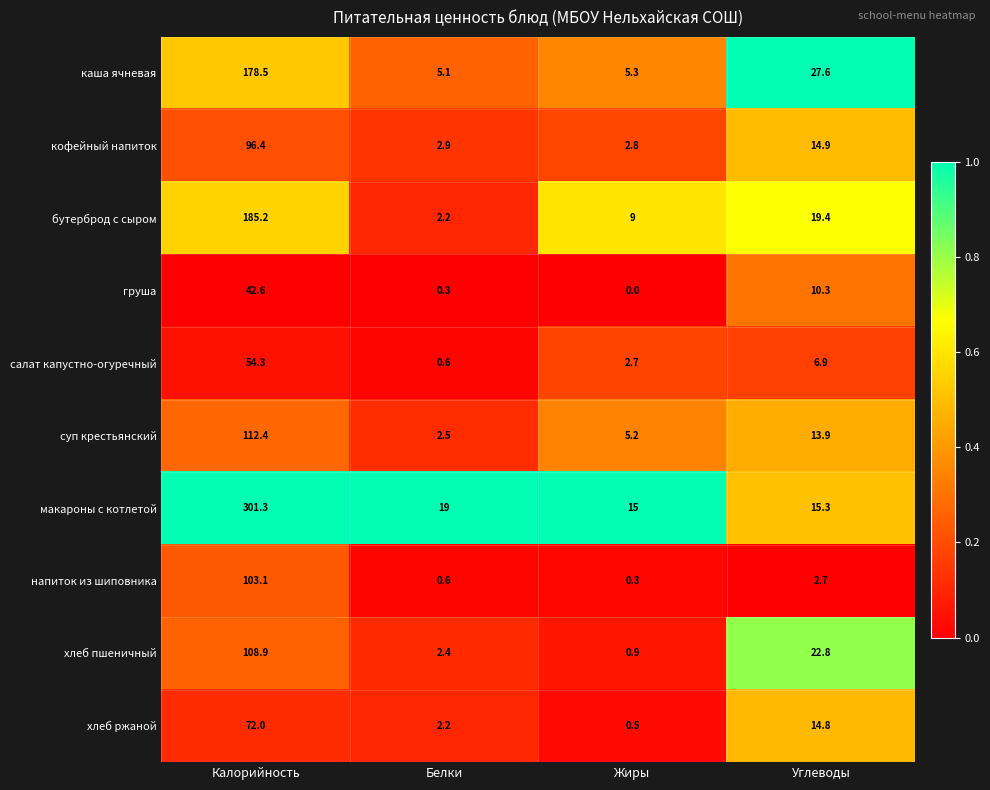

Which label corresponds to the smallest value in the chart?

Жиры